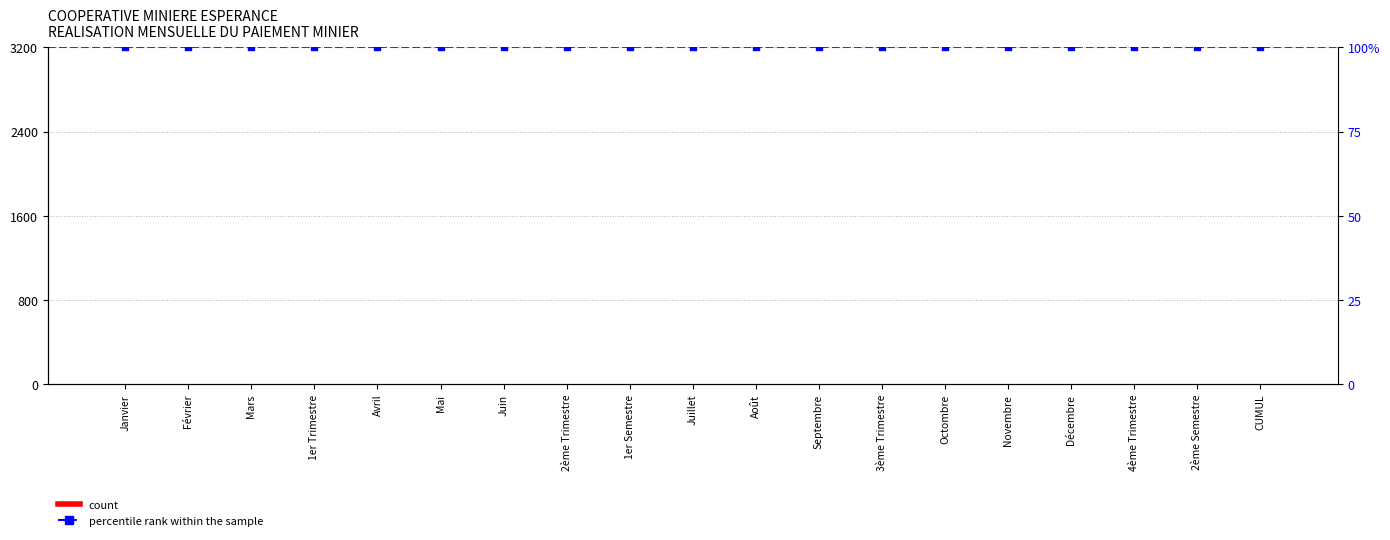

Which series has the largest Y range (max minus min)?

MONTANT (USD)